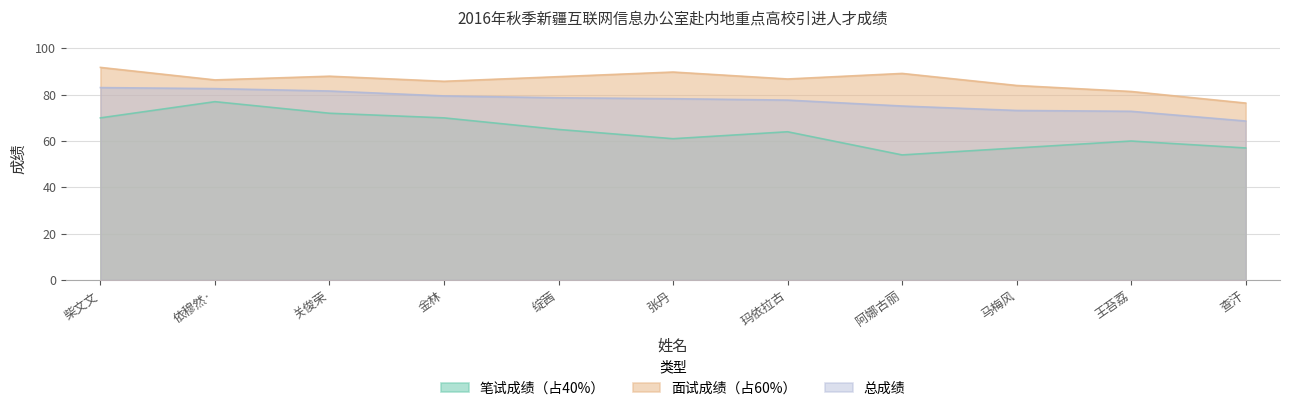

What value does the 总成绩 series have at 查汗?

68.6